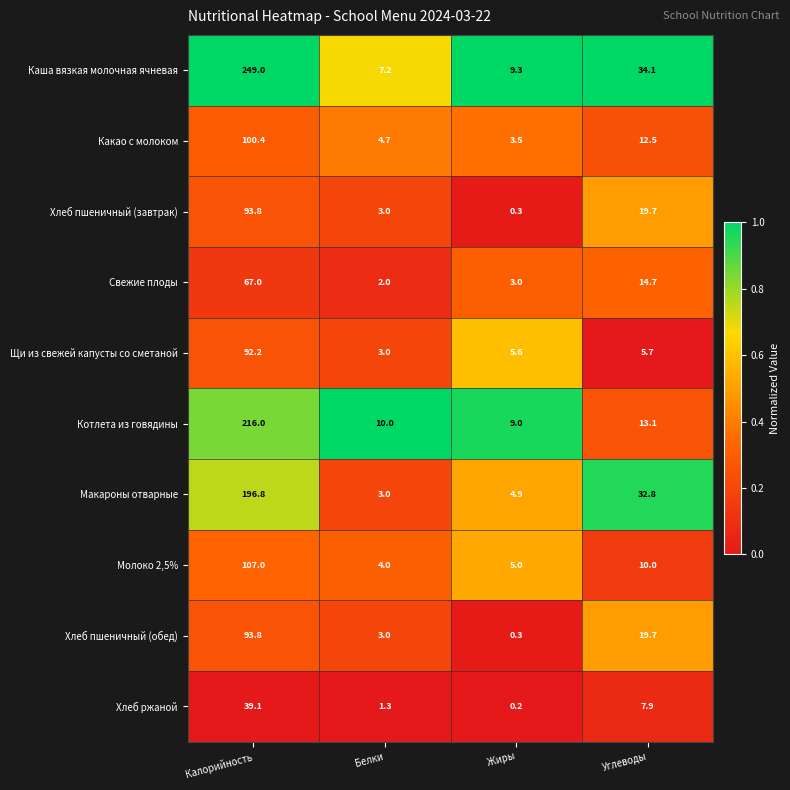

True or false: Молоко 2,5% has a value of 5.0 at Жиры.

True